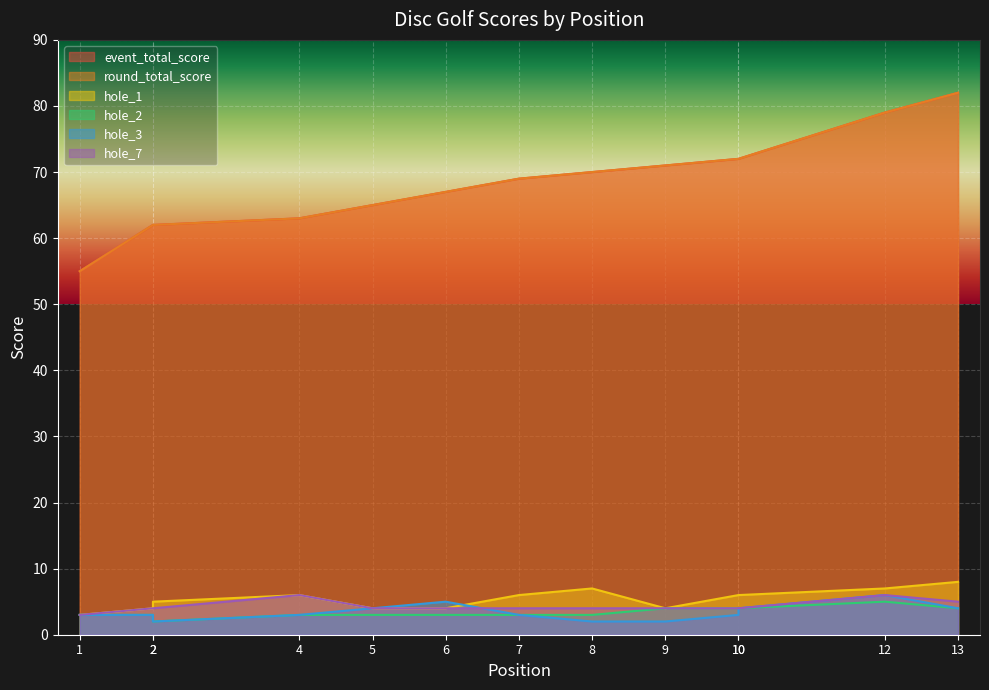

Where does the hole_1 series first go above 6?

8